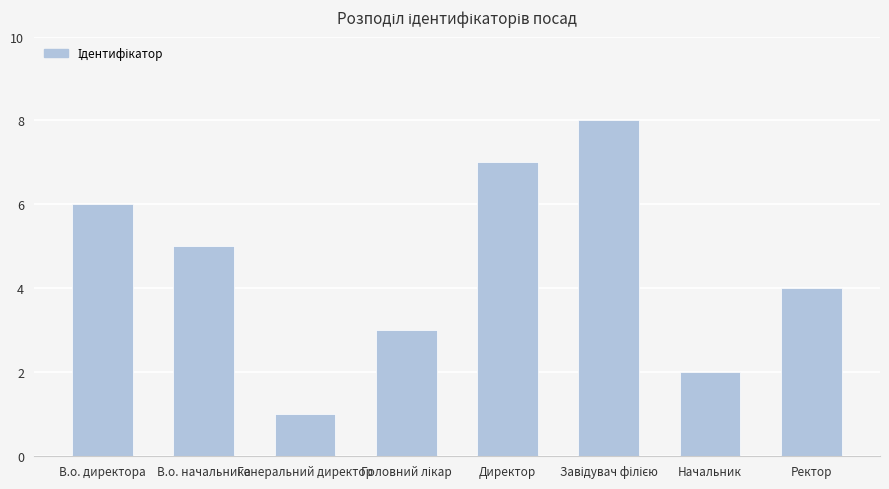

How many values are between 3 and 7?

5